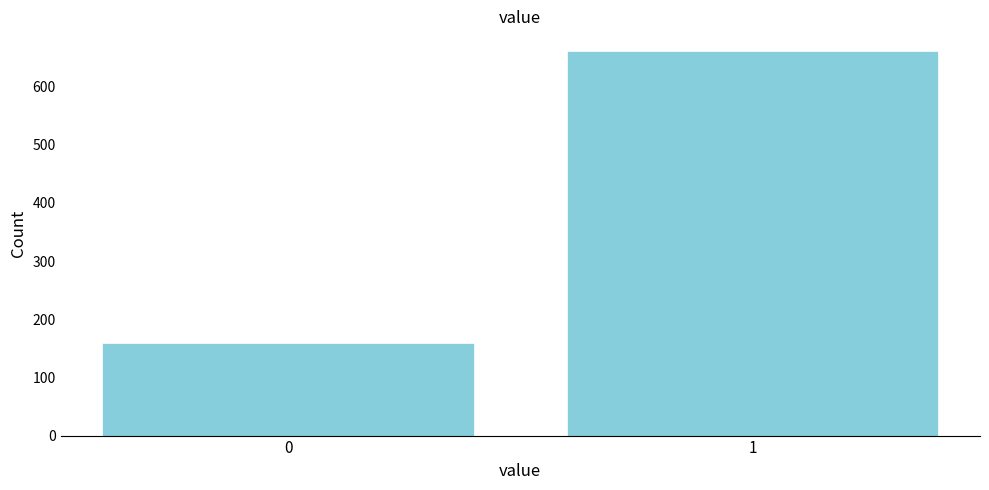

Reading left to right, list all the values displayed in this chart.

159	662